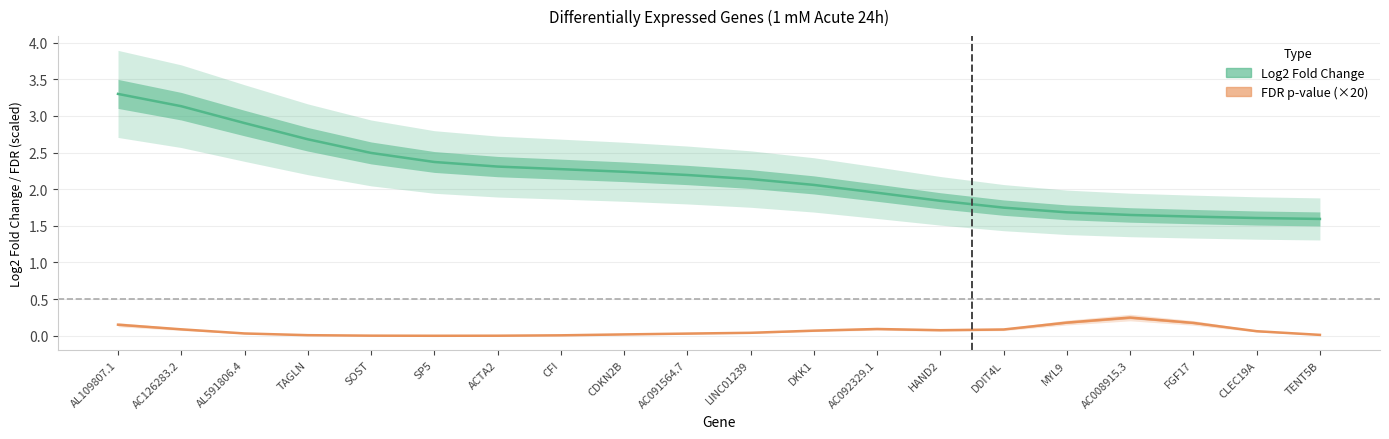

True or false: FDR p-value (×20) has more than 1 interior local peaks.

True